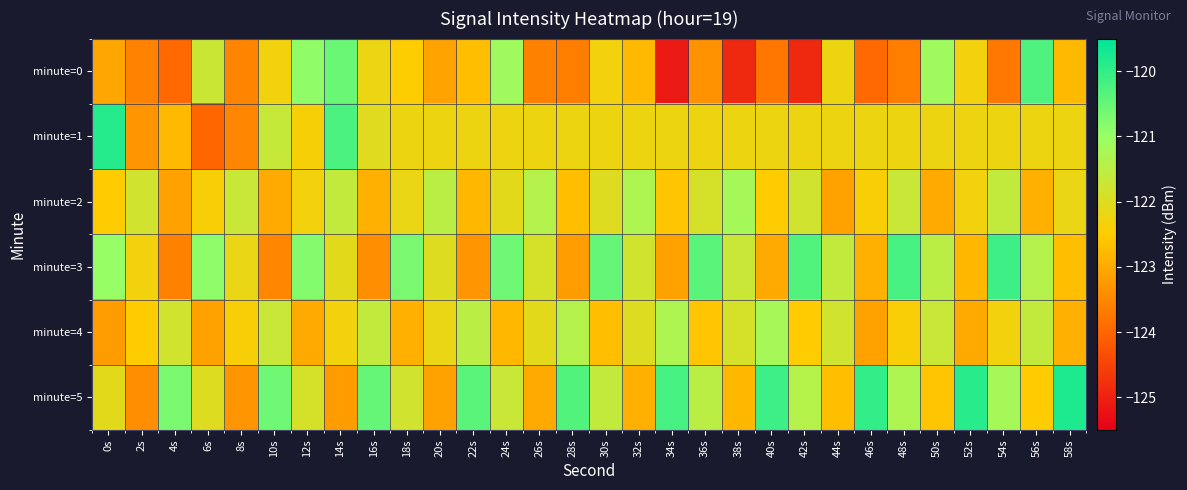

Reading right to left, transcribe all the data shown in this chart.

minute=0: 58s=-122.8	56s=-120.3	54s=-123.7	52s=-122.3	50s=-121.1	48s=-123.6	46s=-123.9	44s=-122.2	42s=-124.9	40s=-123.8	38s=-124.9	36s=-123.4	34s=-125.1	32s=-122.8	30s=-122.3	28s=-123.6	26s=-123.6	24s=-121.1	22s=-122.7	20s=-123.1	18s=-122.5	16s=-122.2	14s=-120.6	12s=-120.9	10s=-122.3	8s=-123.6	6s=-121.7	4s=-123.9	2s=-123.6	0s=-123.0
minute=1: 58s=-122.2	56s=-122.2	54s=-122.2	52s=-122.2	50s=-122.2	48s=-122.2	46s=-122.2	44s=-122.2	42s=-122.2	40s=-122.2	38s=-122.2	36s=-122.2	34s=-122.2	32s=-122.2	30s=-122.2	28s=-122.2	26s=-122.2	24s=-122.2	22s=-122.2	20s=-122.2	18s=-122.2	16s=-122.1	14s=-120.2	12s=-122.4	10s=-121.7	8s=-123.5	6s=-124.0	4s=-122.8	2s=-123.3	0s=-119.9
minute=2: 58s=-122.2	56s=-122.9	54s=-121.6	52s=-122.3	50s=-123.0	48s=-121.7	46s=-122.4	44s=-123.1	42s=-121.8	40s=-122.5	38s=-121.2	36s=-121.9	34s=-122.6	32s=-121.3	30s=-122.0	28s=-122.7	26s=-121.4	24s=-122.1	22s=-122.8	20s=-121.5	18s=-122.2	16s=-122.9	14s=-121.6	12s=-122.3	10s=-123.0	8s=-121.7	6s=-122.4	4s=-123.1	2s=-121.8	0s=-122.5
minute=3: 58s=-122.7	56s=-121.4	54s=-120.1	52s=-122.8	50s=-121.5	48s=-120.2	46s=-122.9	44s=-121.6	42s=-120.3	40s=-123.0	38s=-121.7	36s=-120.4	34s=-123.1	32s=-121.8	30s=-120.5	28s=-123.2	26s=-121.9	24s=-120.6	22s=-123.3	20s=-122.0	18s=-120.7	16s=-123.4	14s=-122.1	12s=-120.8	10s=-123.5	8s=-122.2	6s=-120.9	4s=-123.6	2s=-122.3	0s=-121.0
minute=4: 58s=-122.9	56s=-121.6	54s=-122.3	52s=-123.0	50s=-121.7	48s=-122.4	46s=-123.1	44s=-121.8	42s=-122.5	40s=-121.2	38s=-121.9	36s=-122.6	34s=-121.3	32s=-122.0	30s=-122.7	28s=-121.4	26s=-122.1	24s=-122.8	22s=-121.5	20s=-122.2	18s=-122.9	16s=-121.6	14s=-122.3	12s=-123.0	10s=-121.7	8s=-122.4	6s=-123.1	4s=-121.8	2s=-122.5	0s=-123.2
minute=5: 58s=-119.8	56s=-122.5	54s=-121.2	52s=-119.9	50s=-122.6	48s=-121.3	46s=-120.0	44s=-122.7	42s=-121.4	40s=-120.1	38s=-122.8	36s=-121.5	34s=-120.2	32s=-122.9	30s=-121.6	28s=-120.3	26s=-123.0	24s=-121.7	22s=-120.4	20s=-123.1	18s=-121.8	16s=-120.5	14s=-123.2	12s=-121.9	10s=-120.6	8s=-123.3	6s=-122.0	4s=-120.7	2s=-123.4	0s=-122.1